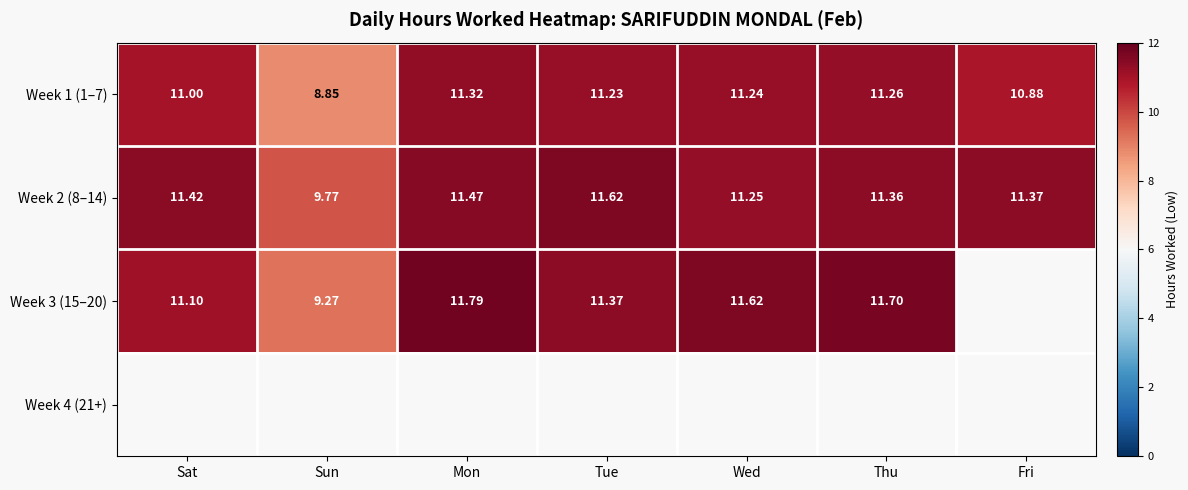

Which has a higher value, Tue or Fri?

Tue